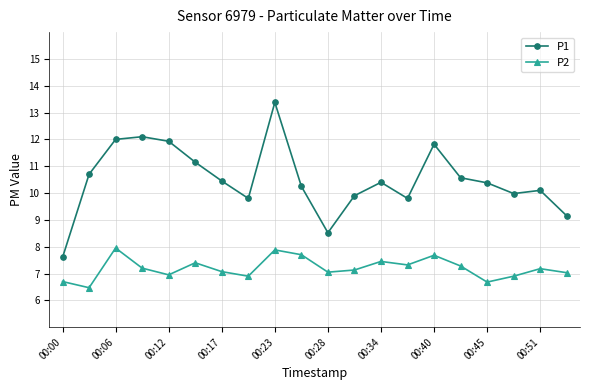

Which series has the largest range (max minus min)?

P1